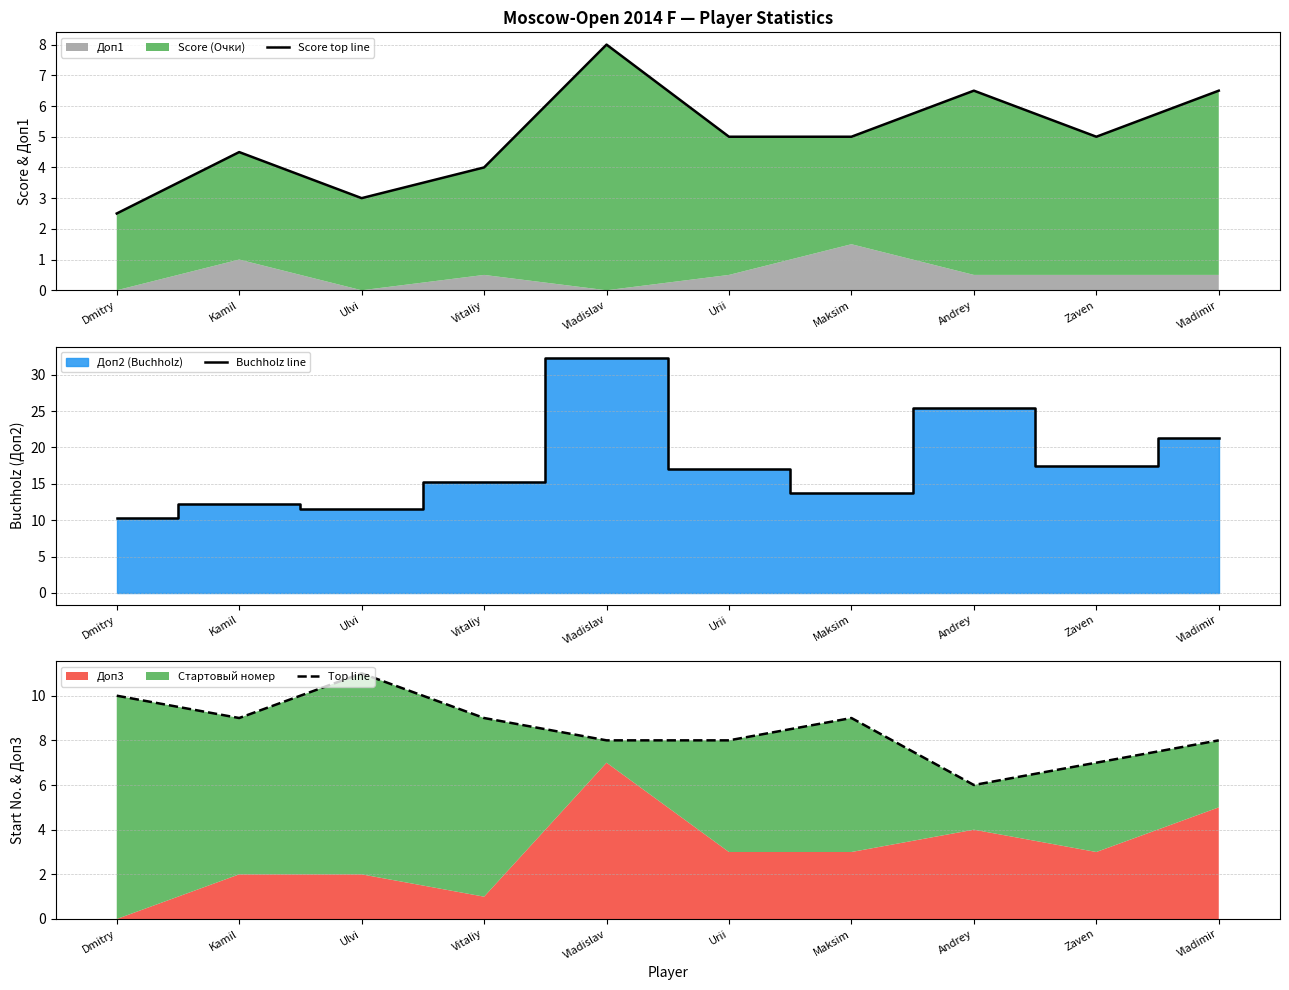

What is the minimum value for Score top line?

2.5